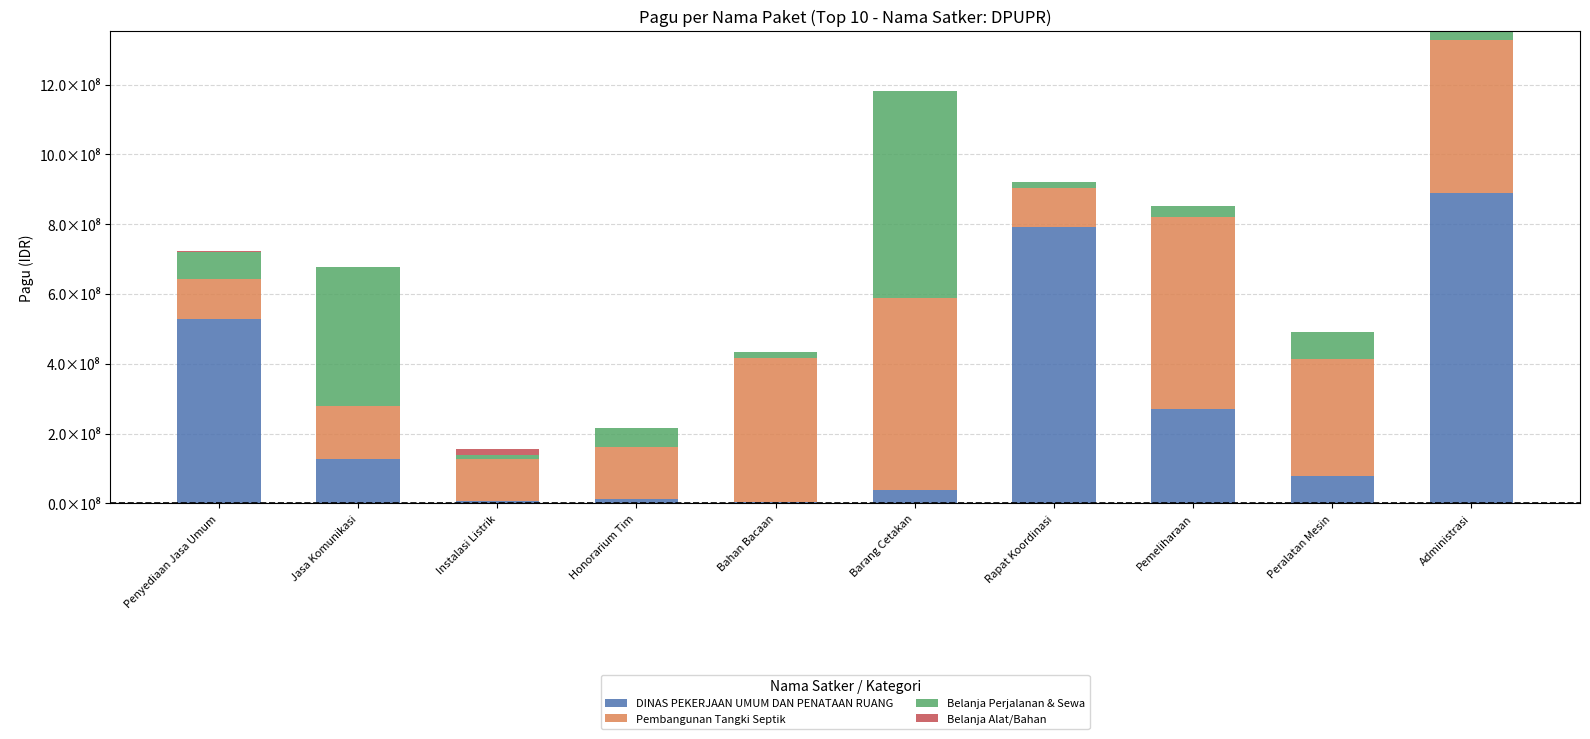

What are all the series names shown in the legend?

DINAS PEKERJAAN UMUM DAN PENATAAN RUANG, Pembangunan Tangki Septik, Belanja Perjalanan & Sewa, Belanja Alat/Bahan